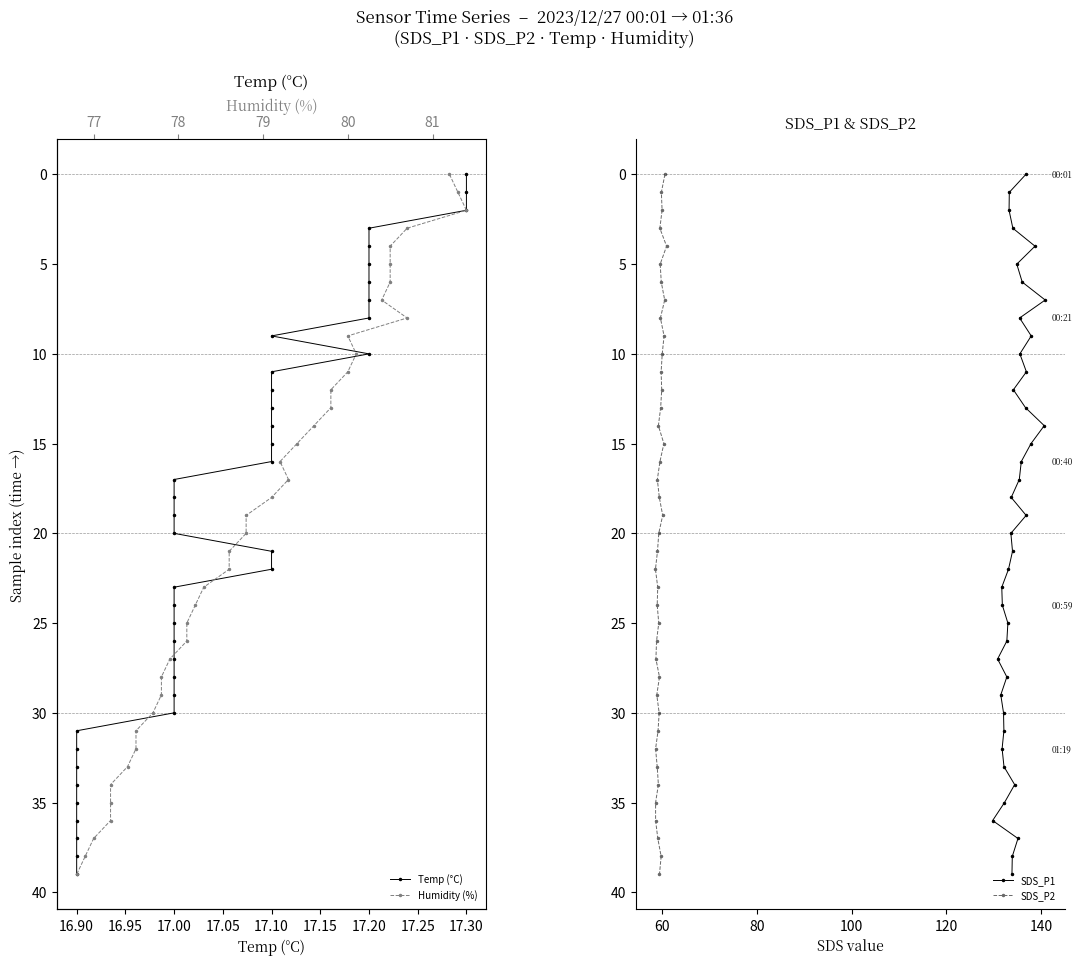

True or false: SDS_P2 and SDS_P1 intersect in this chart.

False